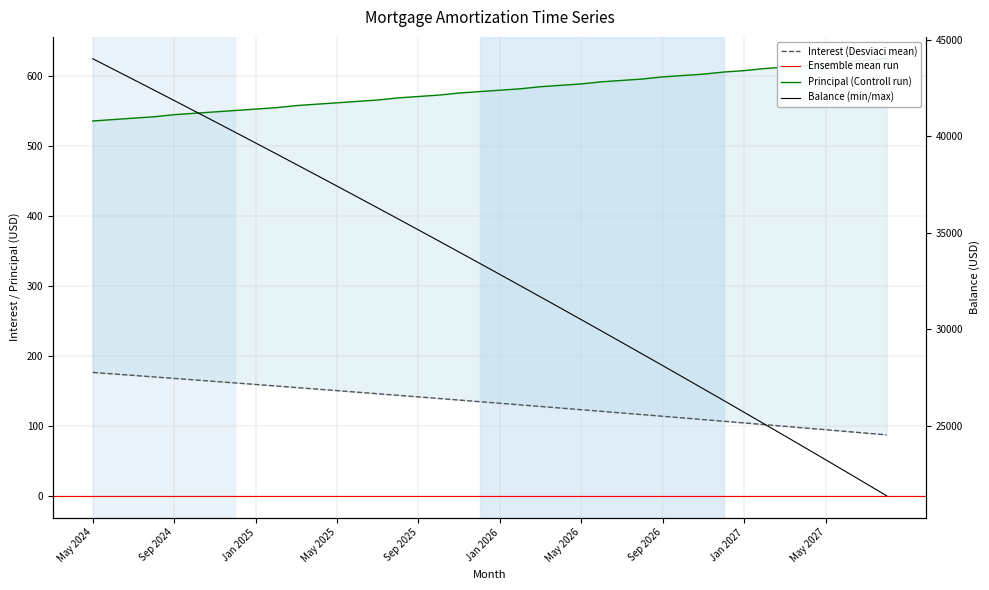

List the labels in order of Interest value, largest first.

May 2024, Jun 2024, Jul 2024, Aug 2024, Sep 2024, Oct 2024, Nov 2024, Dec 2024, Jan 2025, Feb 2025, Mar 2025, Apr 2025, May 2025, Jun 2025, Jul 2025, Aug 2025, Sep 2025, Oct 2025, Nov 2025, Dec 2025, Jan 2026, Feb 2026, Mar 2026, Apr 2026, May 2026, Jun 2026, Jul 2026, Aug 2026, Sep 2026, Oct 2026, Nov 2026, Dec 2026, Jan 2027, Feb 2027, Mar 2027, Apr 2027, May 2027, Jun 2027, Jul 2027, Aug 2027